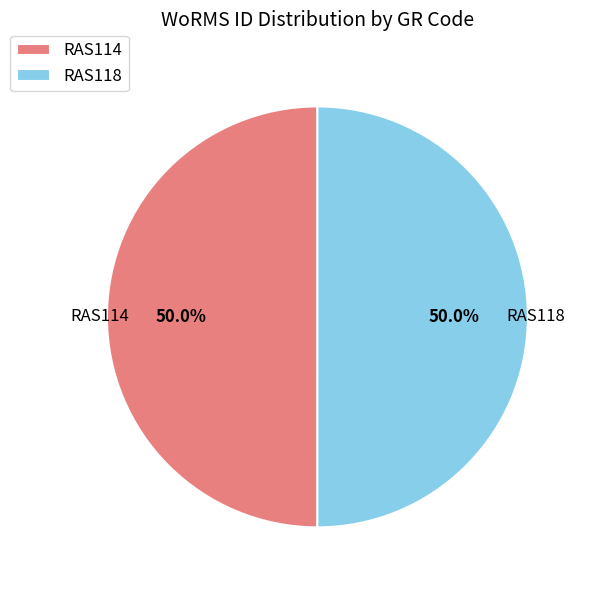

How much of the chart is everything except RAS118?

50.0%